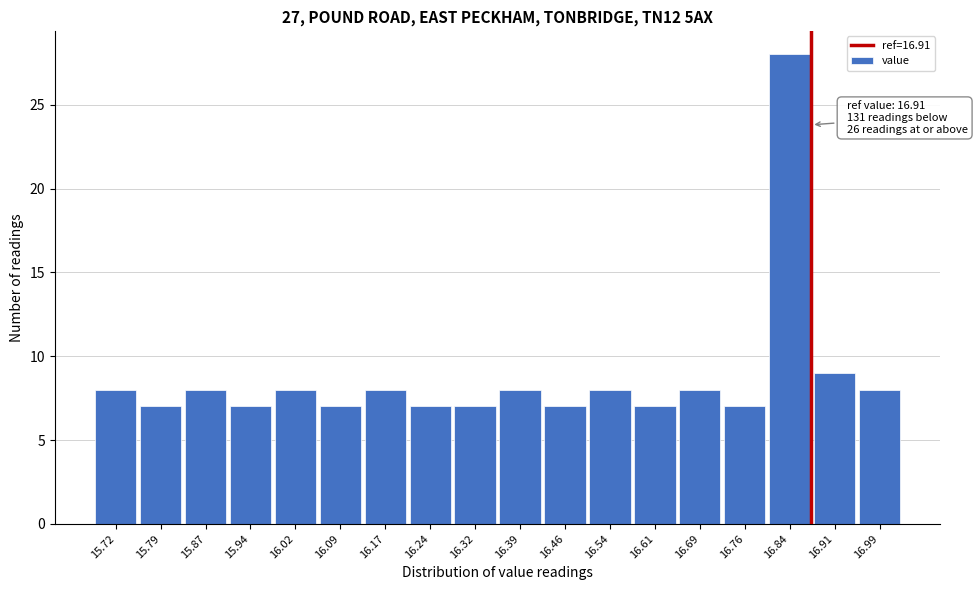

Reading left to right, what are all the values shown in this chart?

8	7	8	7	8	7	8	7	7	8	7	8	7	8	7	28	9	8